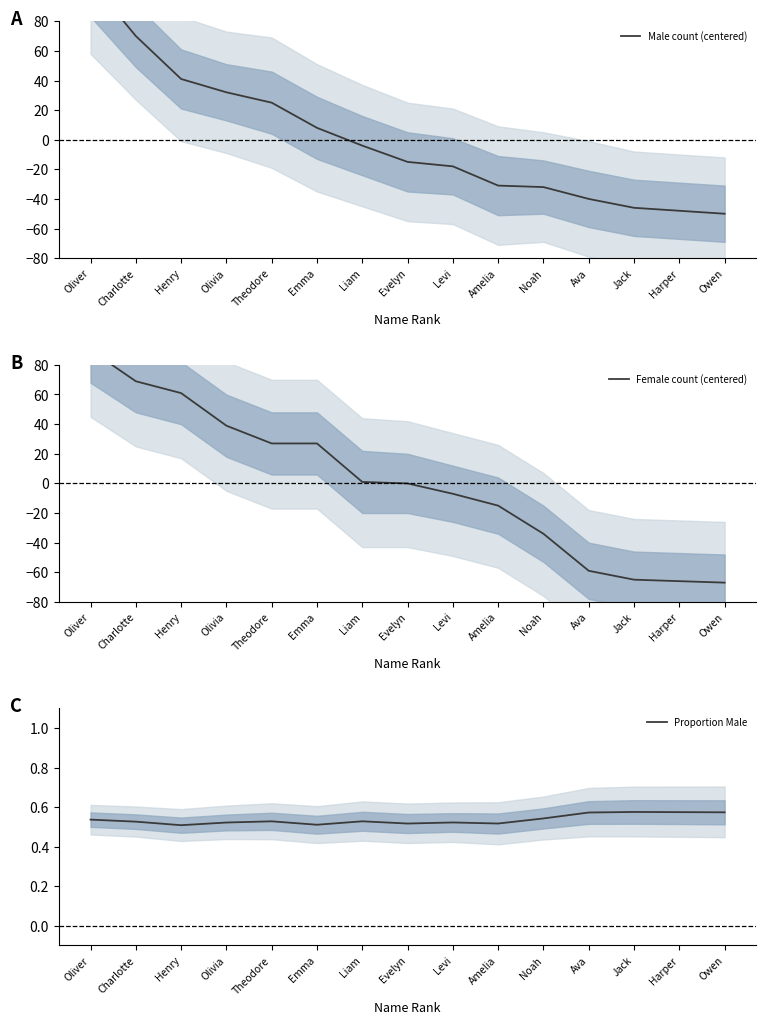

What are all the series names shown in the legend?

Male count (centered), Female count (centered), Proportion Male